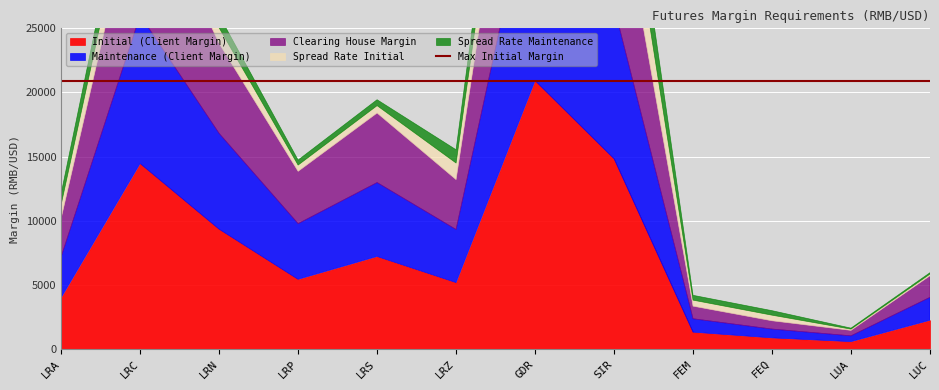

Reading right to left, transcribe all the data shown in this chart.

Initial (Client Margin): 2234	566	859	1306	14829	20920	5173	7208	5426	9336	14457	3990
Maintenance (Client Margin): 1787	452	687	1044	11863	16736	4138	5766	4340	7468	11565	3192
Clearing House Margin: 1680	426	646	982	11150	15730	3890	5420	4080	7020	10870	3000
Spread Rate Initial: 134	97	438	470	5054	4814	1294	577	489	1214	2753	1077
Spread Rate Maintenance: 107	77	350	376	4043	3851	1035	461	391	971	2202	861